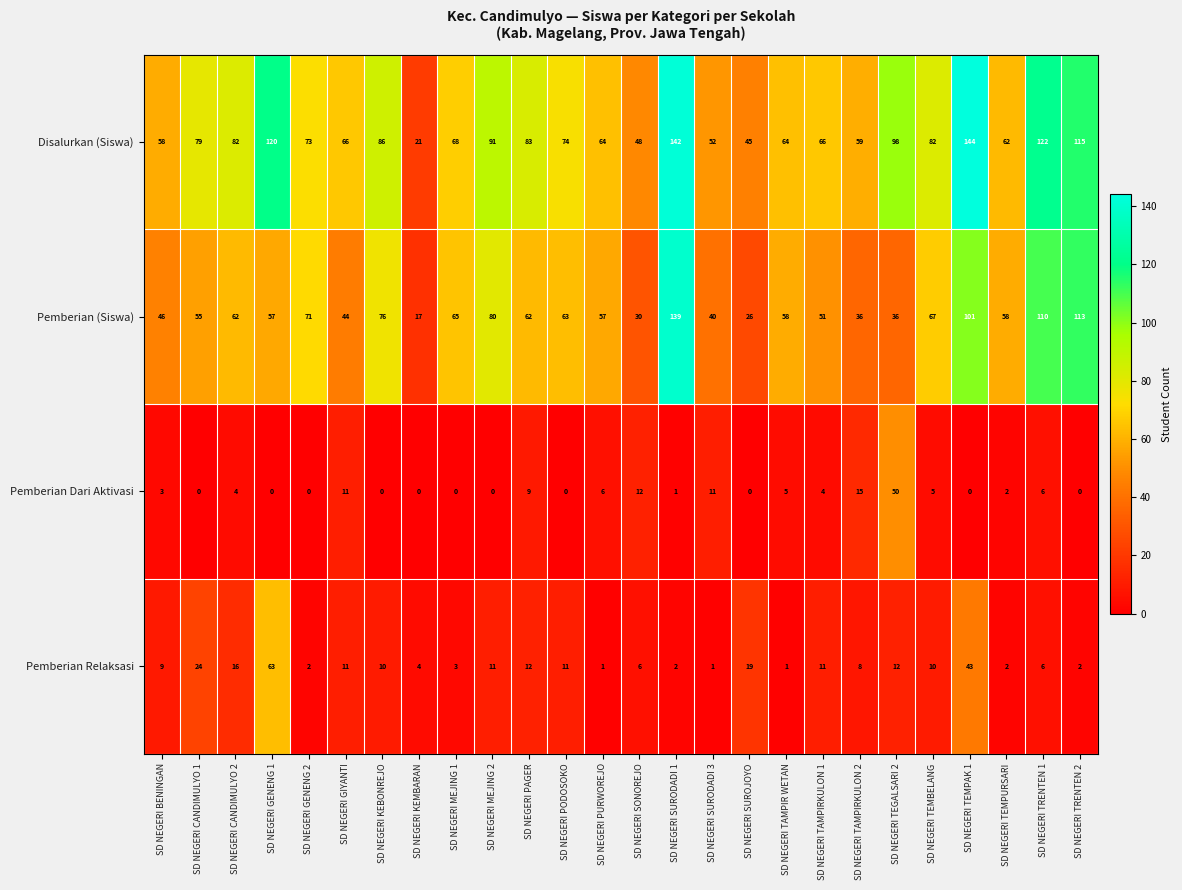

Rank the series at SD NEGERI CANDIMULYO 2 from lowest to highest value.

Pemberian Dari Aktivasi, Pemberian Relaksasi, Pemberian (Siswa), Disalurkan (Siswa)